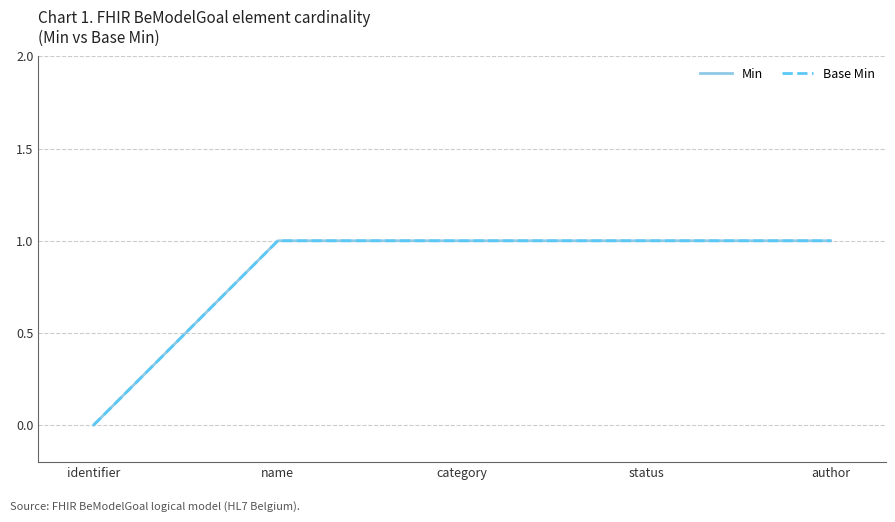

Does the chart have visible grid lines?

Yes